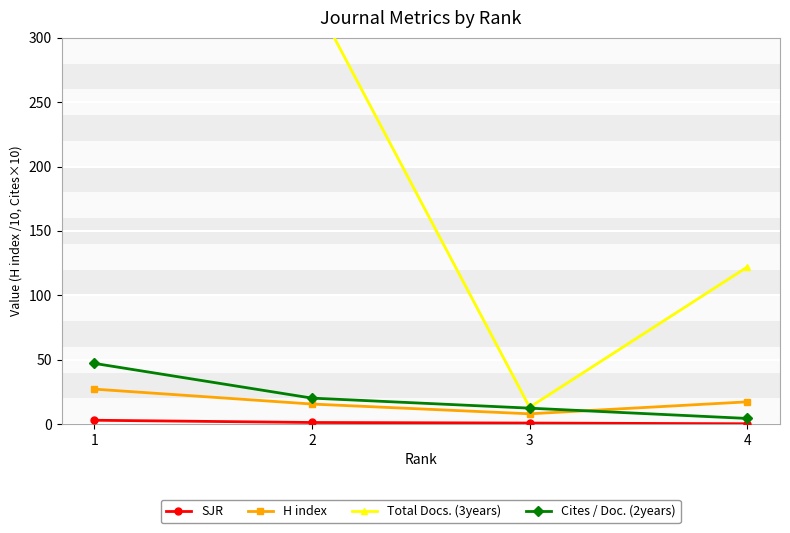

Reading right to left, transcribe all the data shown in this chart.

SJR: 4=0.2	3=0.7	2=1.2	1=2.9
H index: 4=17.2	3=7.9	2=15.5	1=27.1
Total Docs. (3years): 4=122.0	3=13.0	2=333.0	1=446.0
Cites / Doc. (2years): 4=4.3	3=12.3	2=20.1	1=47.1